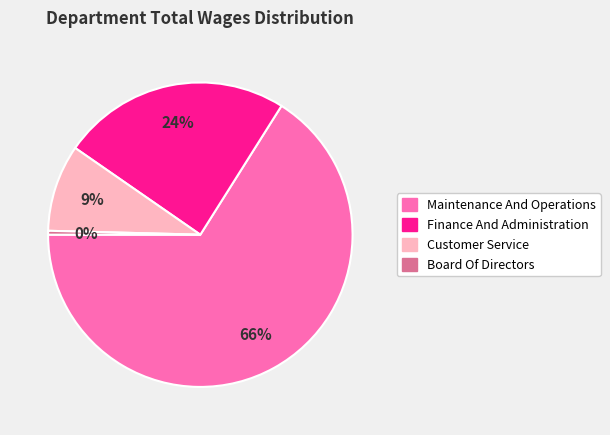

How many segments does this pie chart have?

4